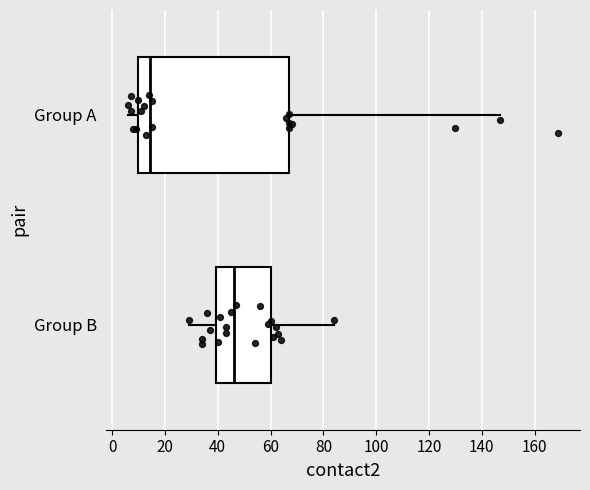

Reading bottom to top, read every box against the x-axis: the position of its median line, the range the box covers, and the ends of its whiskers. The values are not printed on the chart, so give them approximately, as read against the axis.

Group B: median 46, box 40 to 60, whiskers 30 to 84
Group A: median 14, box 10 to 68, whiskers 6 to 148